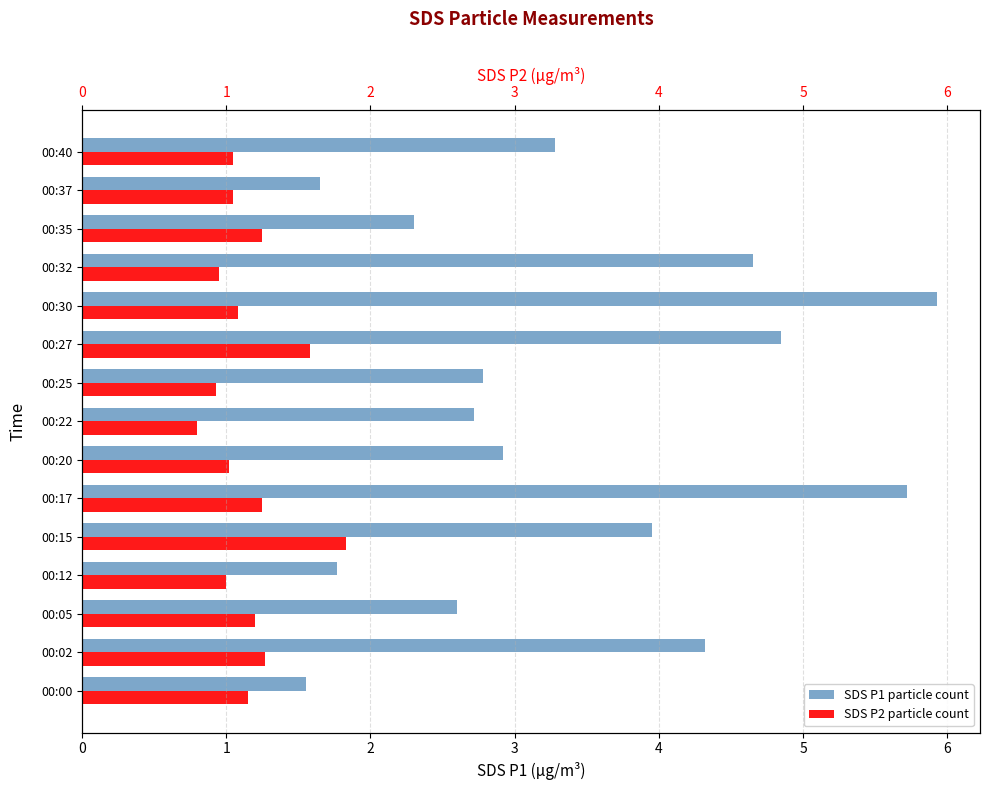

True or false: SDS_P2 has a value of 1.5 at 00:20.

False